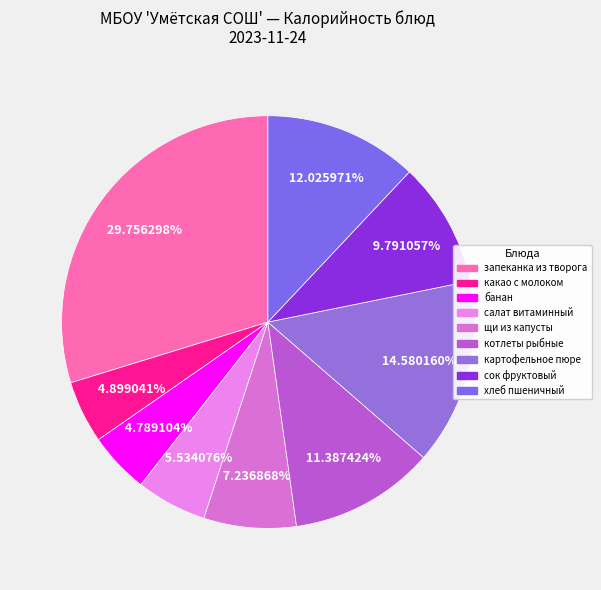

What is the total percentage of хлеб пшеничный and запеканка из творога?

41.8%